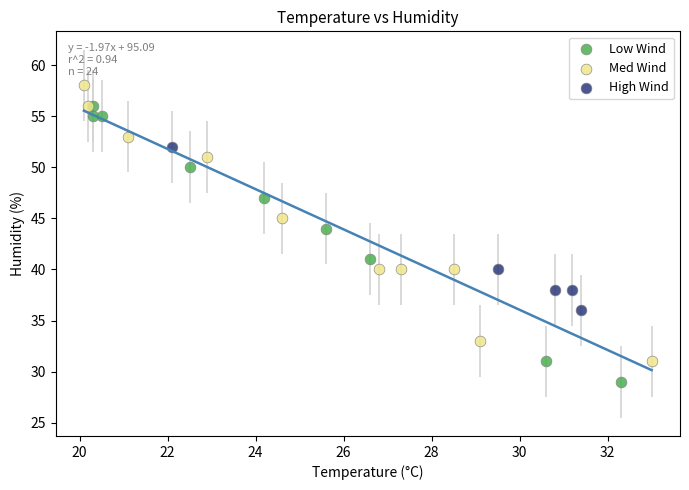

Which series reaches the minimum Y coordinate?

Low Wind